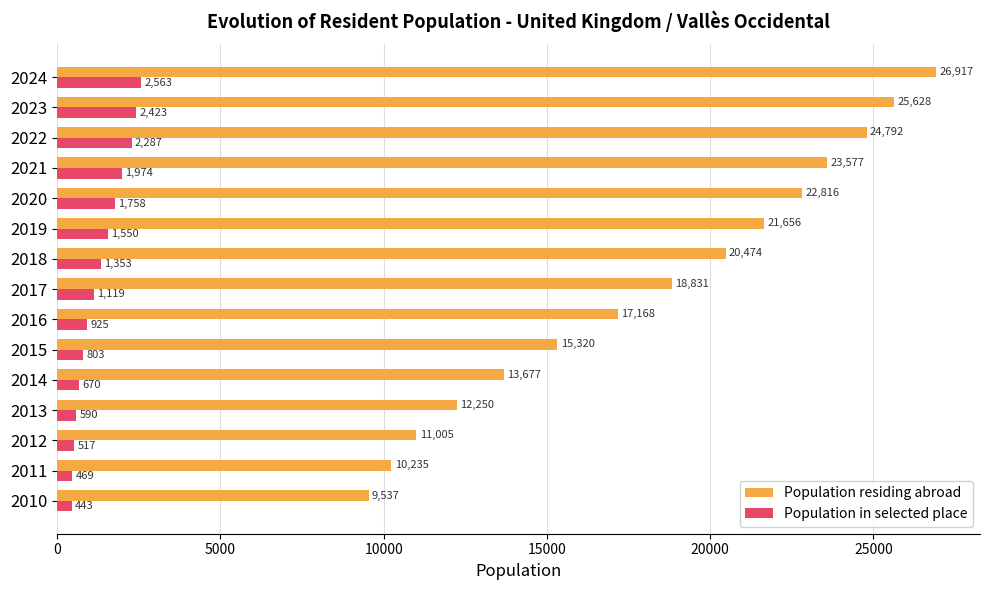

Rank the series by their maximum value, from lowest to highest.

Population in selected place, Population residing abroad